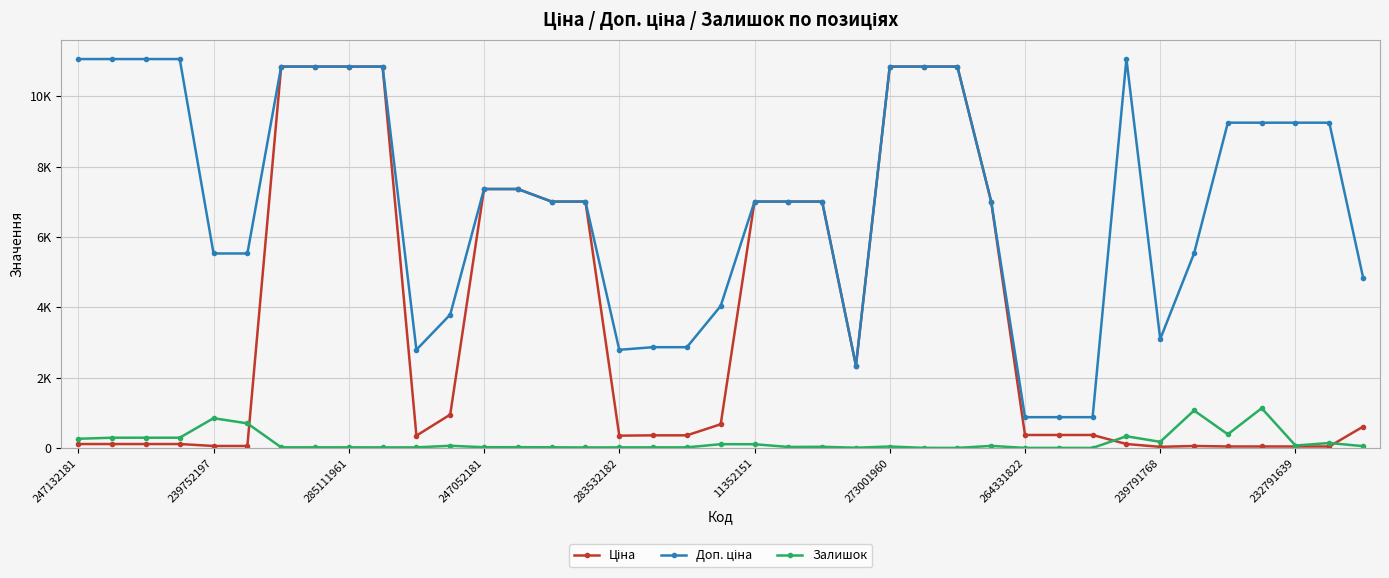

True or false: Доп. ціна and Ціна intersect in this chart.

False